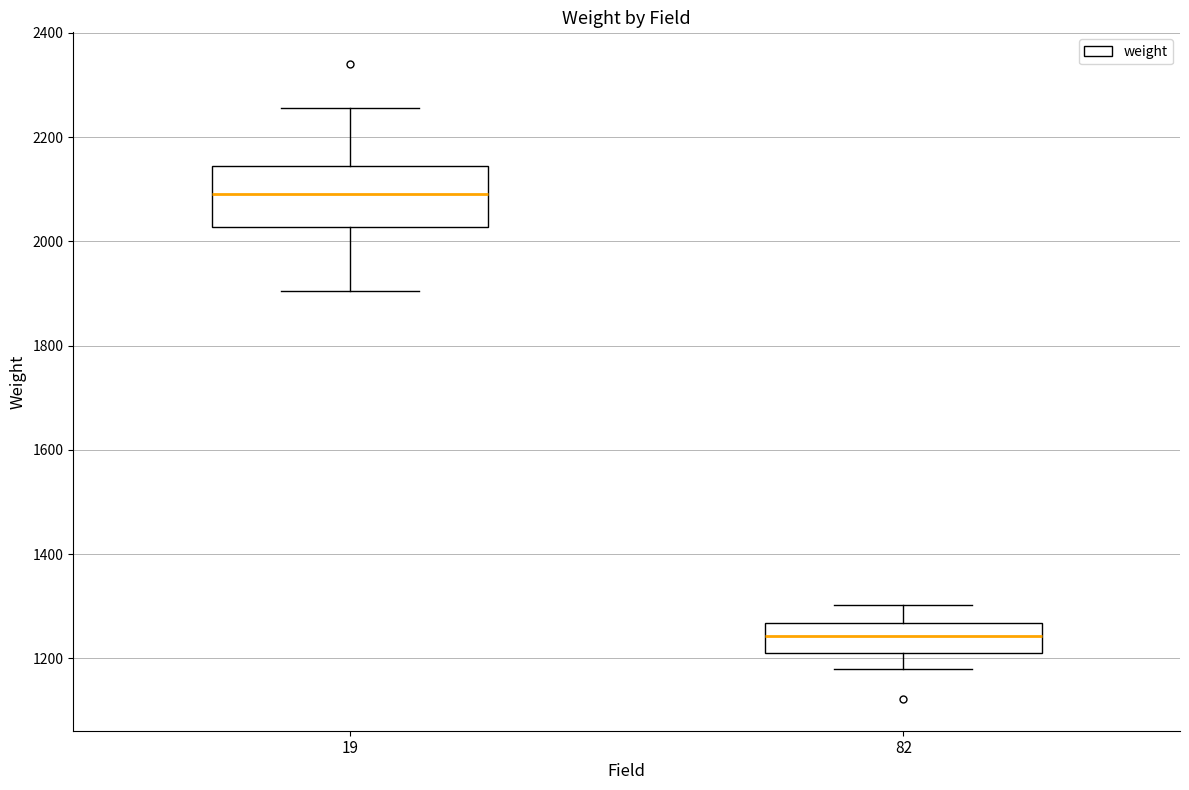

Where does the lower whisker of the box at x = 82 end on the y-axis? The values are not printed on the chart, so give them approximately, as read against the axis.

1180